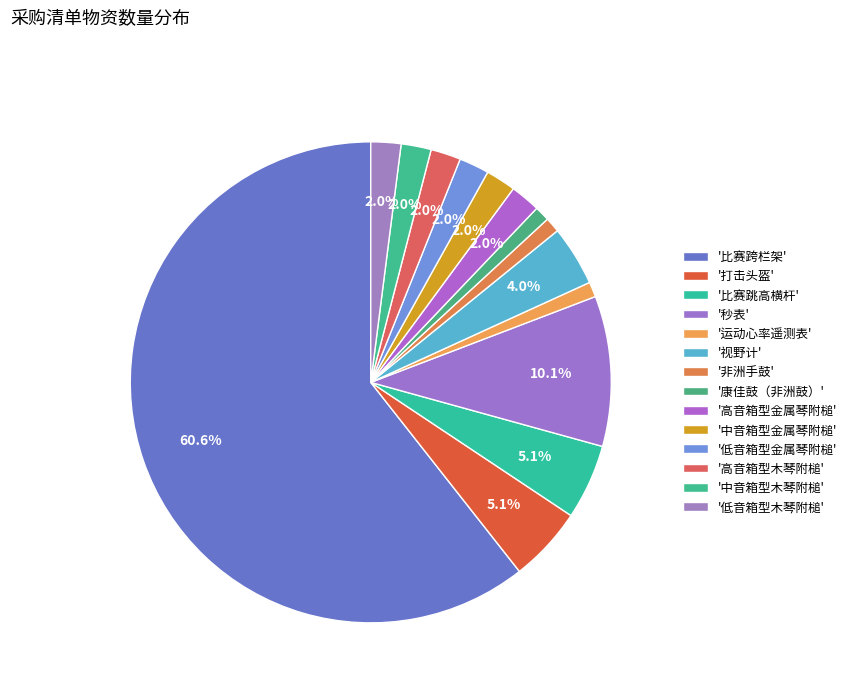

How many slices are in this pie chart?

14